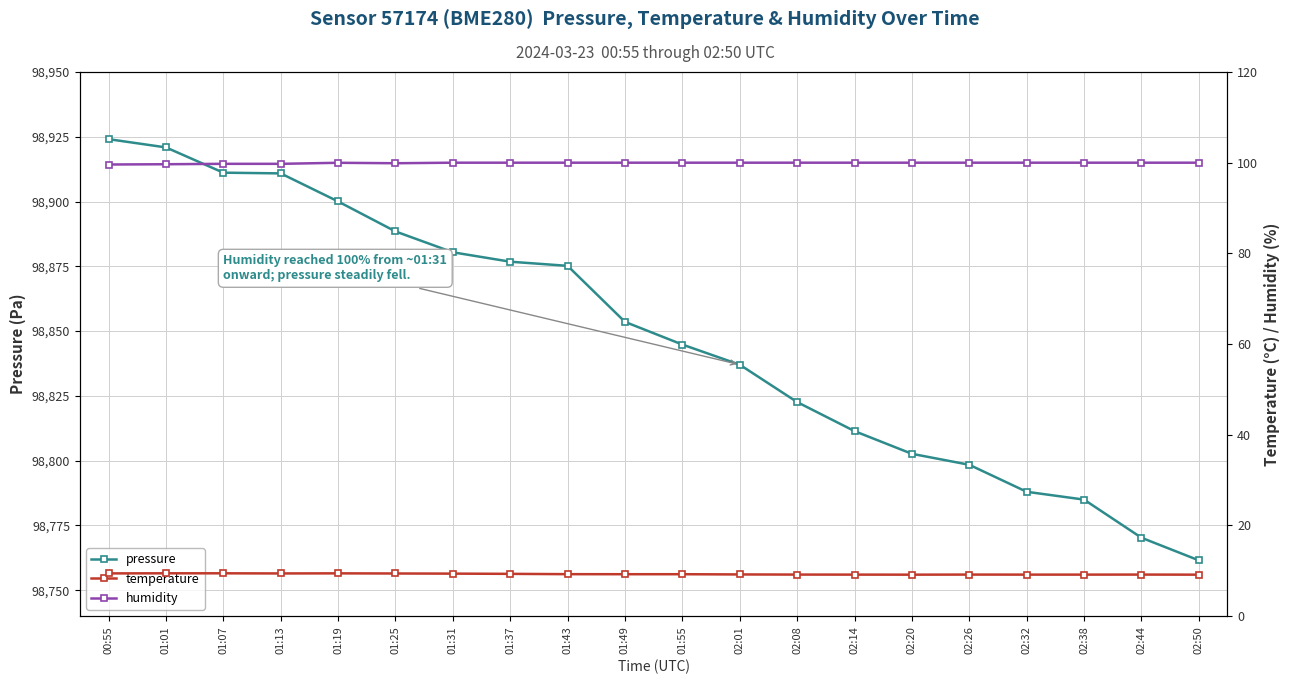

What position from the right is 02:01?

9